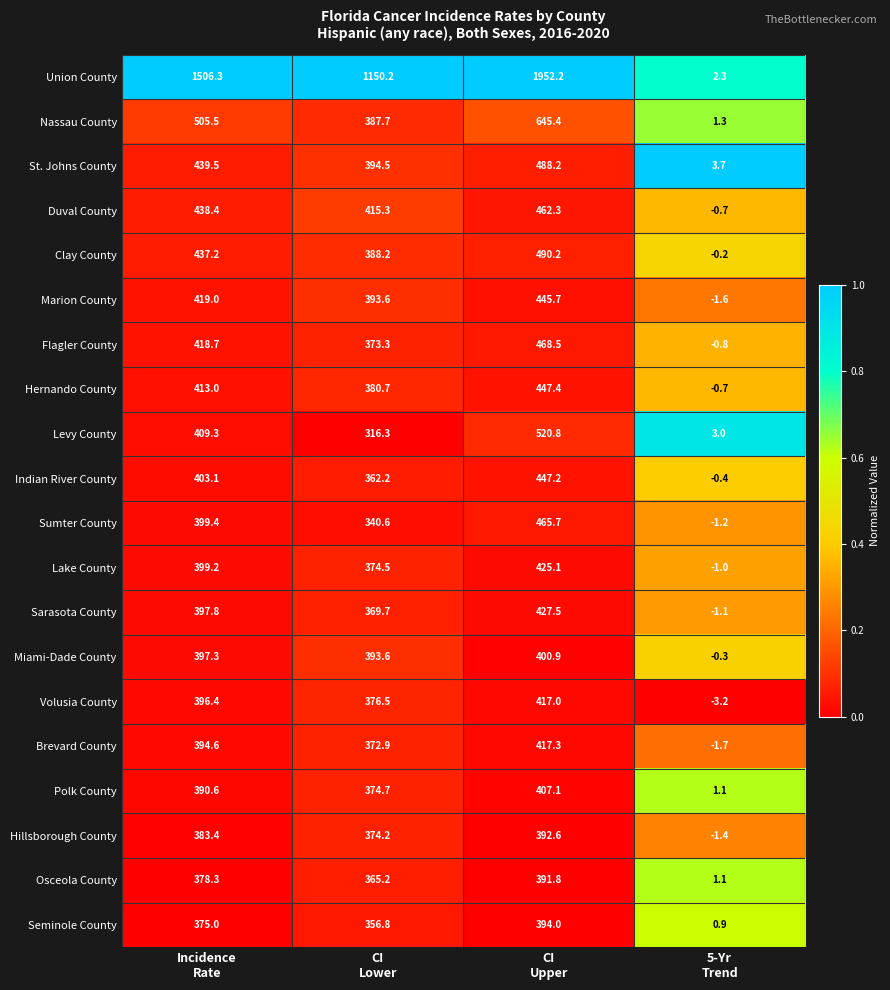

What is the difference between the maximum and second lowest values in the Hillsborough County series?

18.4